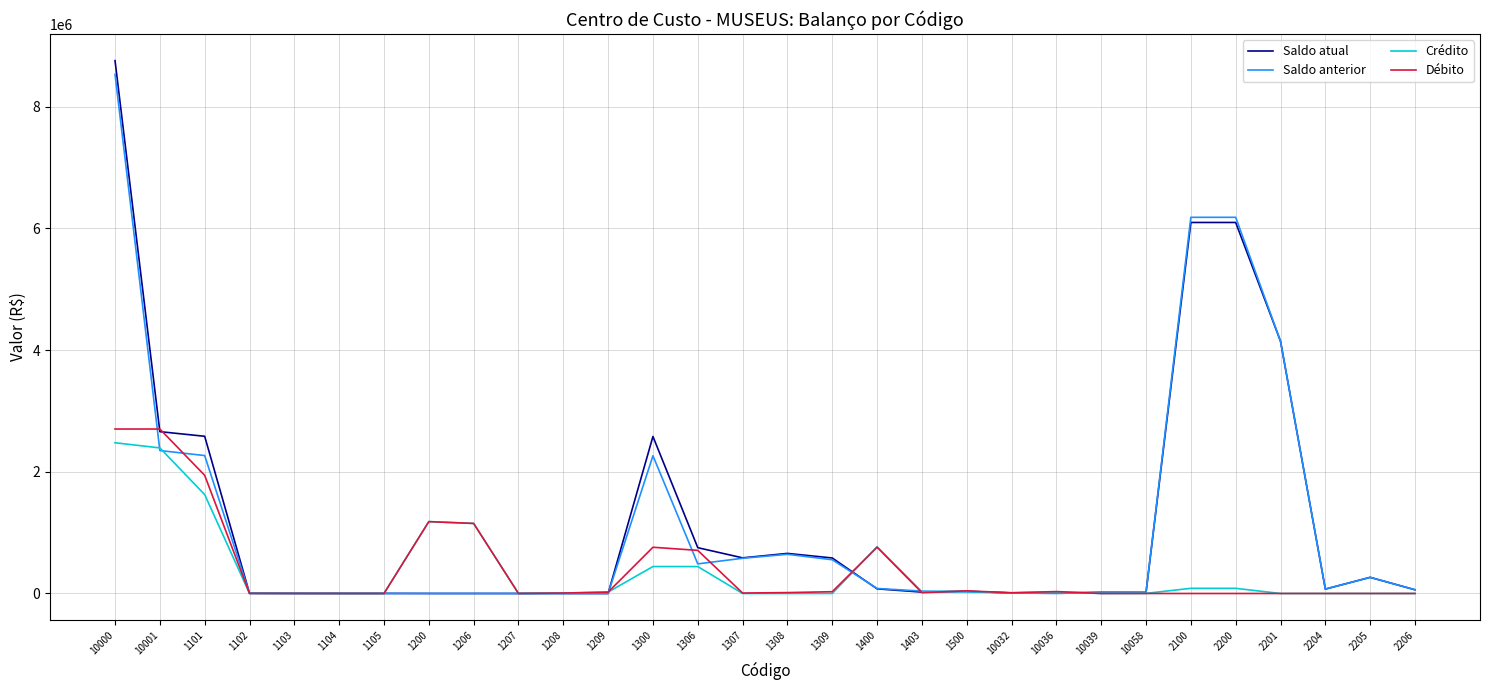

What is the spread (max minus min) of values at 1200?

1180886.7